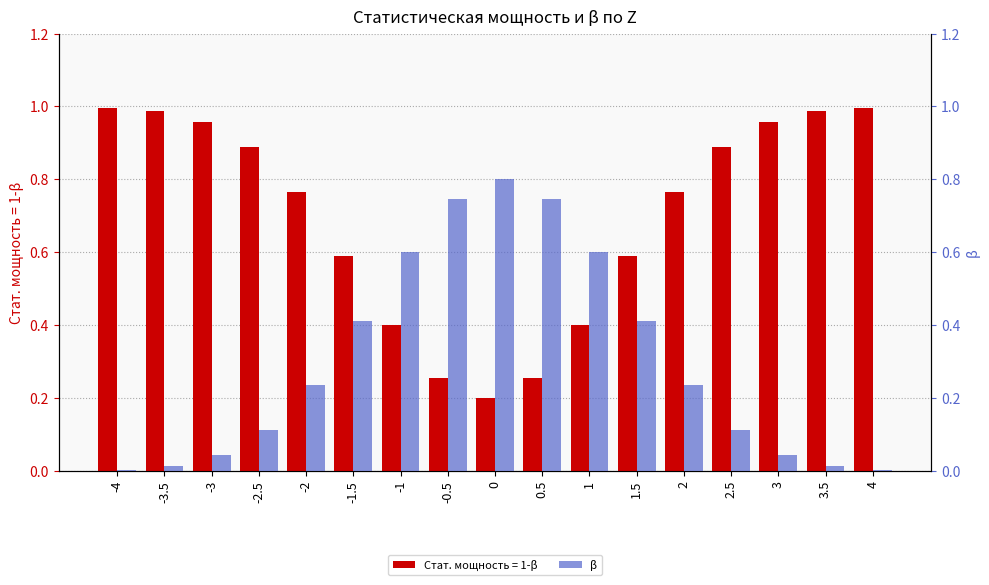

True or false: the data shows 0.0 at -4.

False